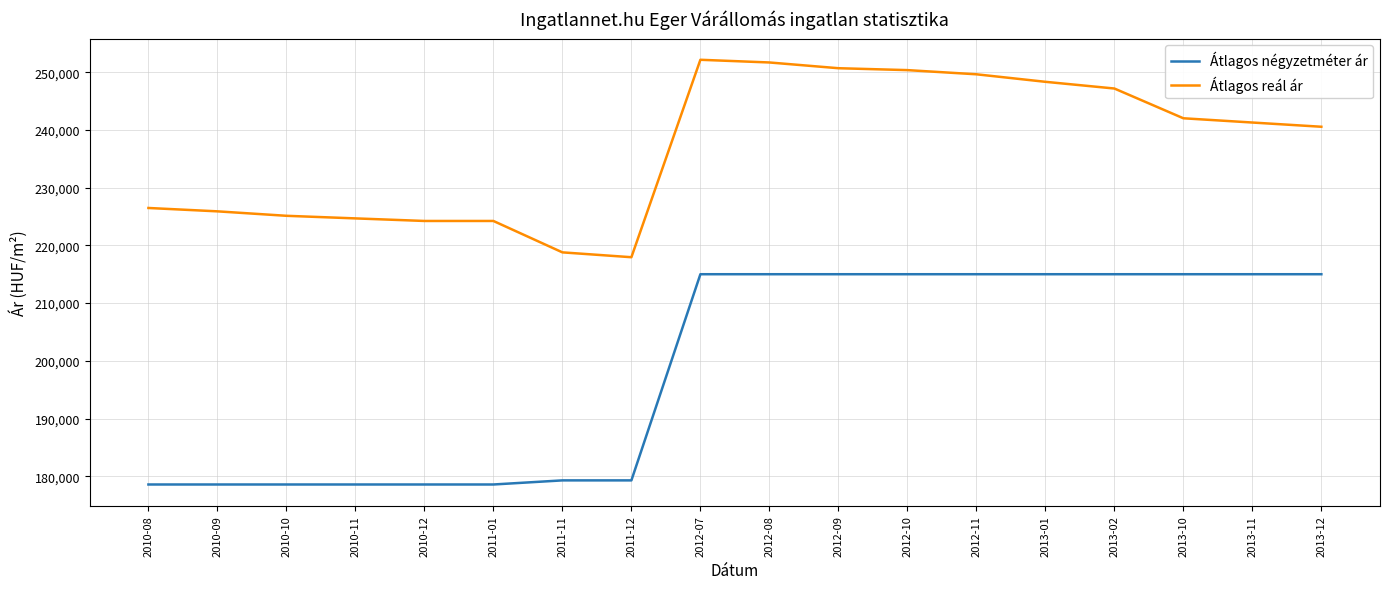

Is the value of Átlagos négyzetméter ár at 2010-09 greater than the value of Átlagos reál ár at 2010-12?

No